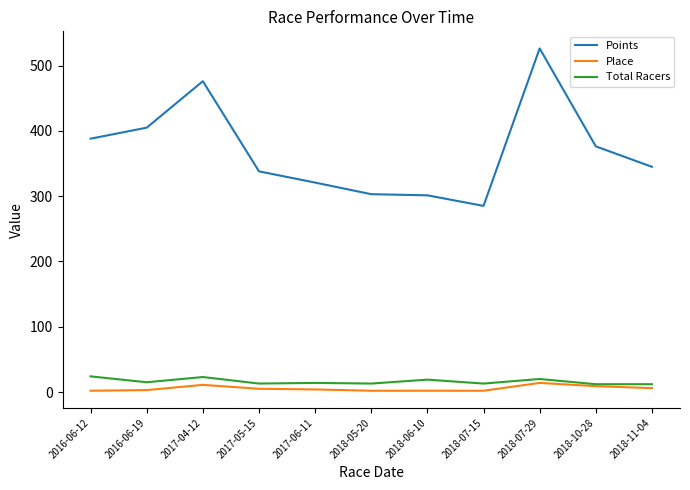

What is the approximate value of Total Racers at 2016-06-12?

24.0